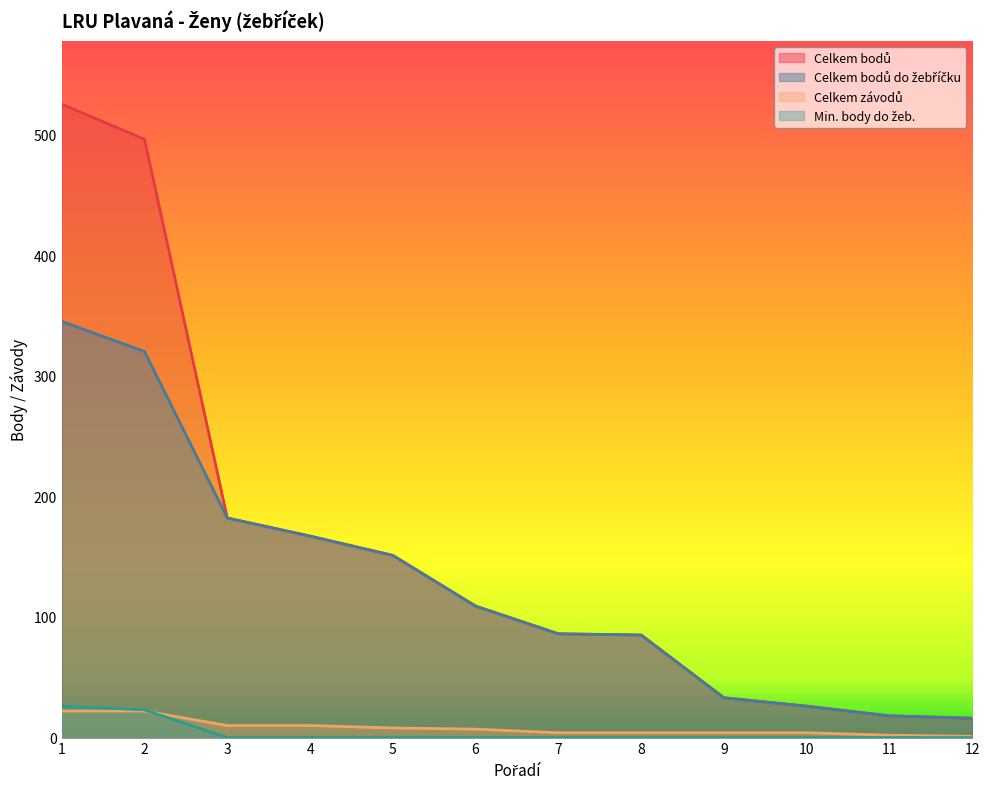

The Min. body do žeb. series shows 0 at 8. True or false?

True